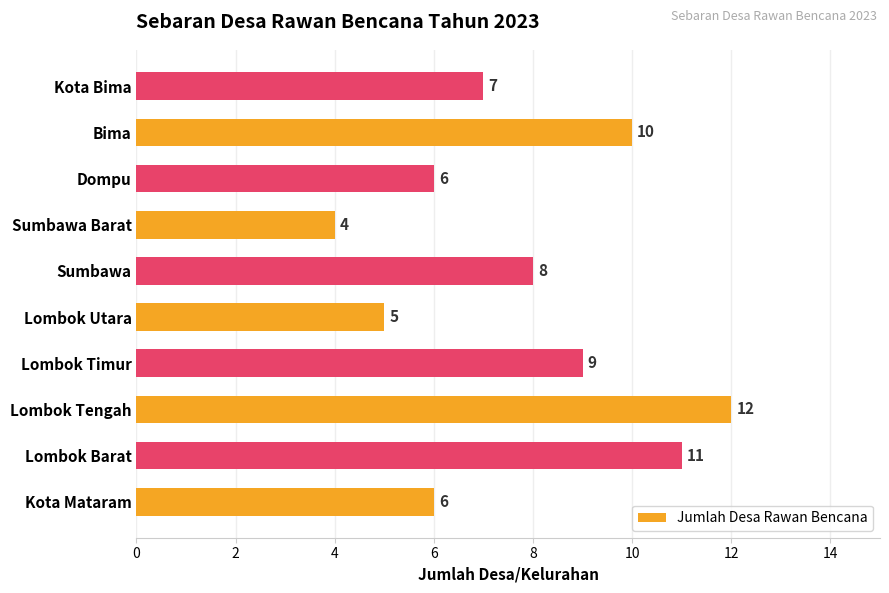

What is the minimum value shown in the chart?

4